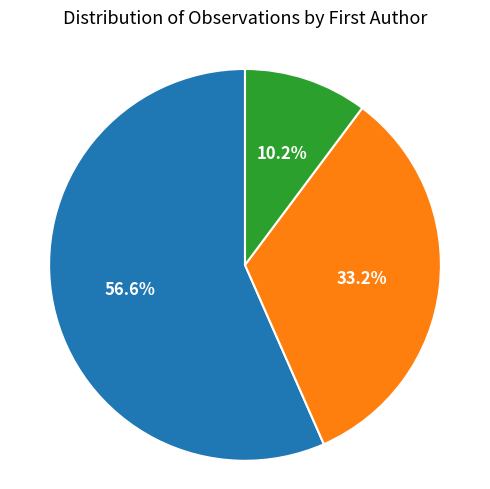

What is the largest slice in the pie chart?

Khan